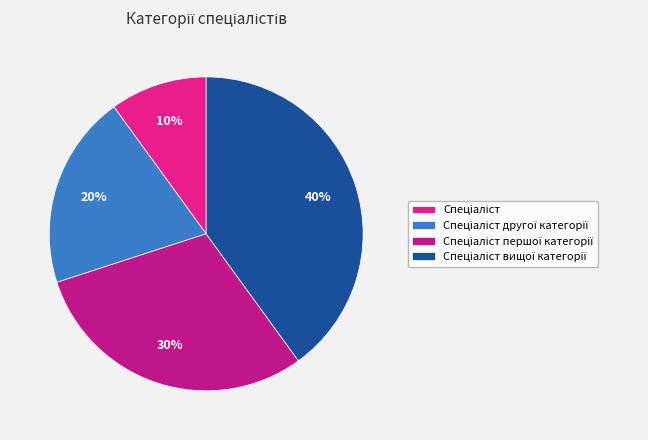

To the nearest percent, what is the average slice percentage?

25%